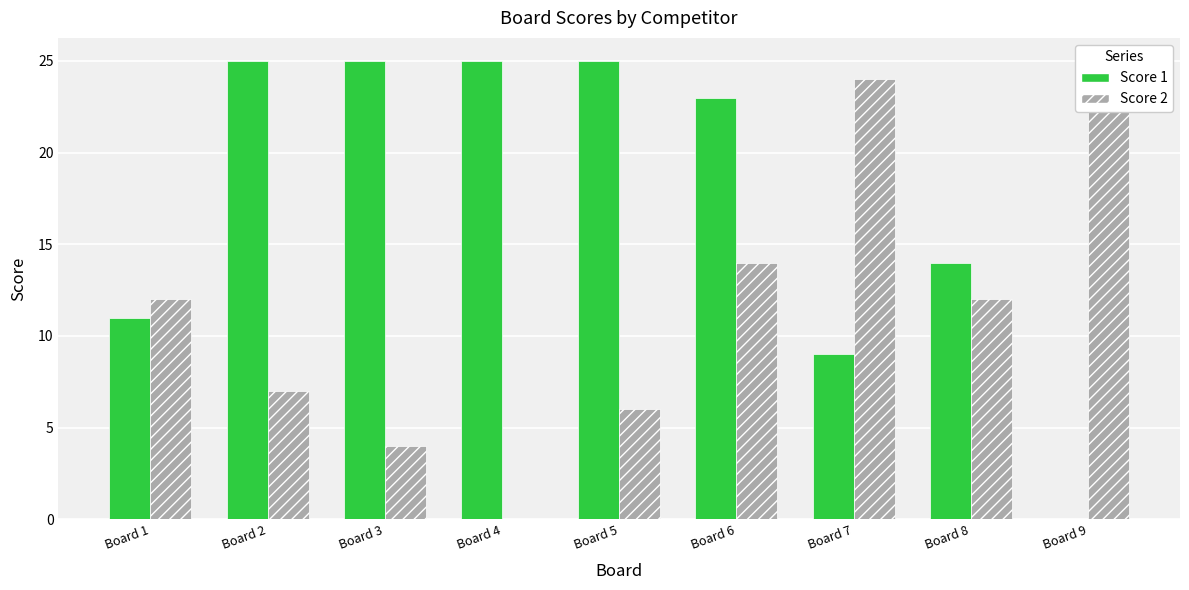

At Board 7, list the series in order from smallest to largest.

Score 1, Score 2